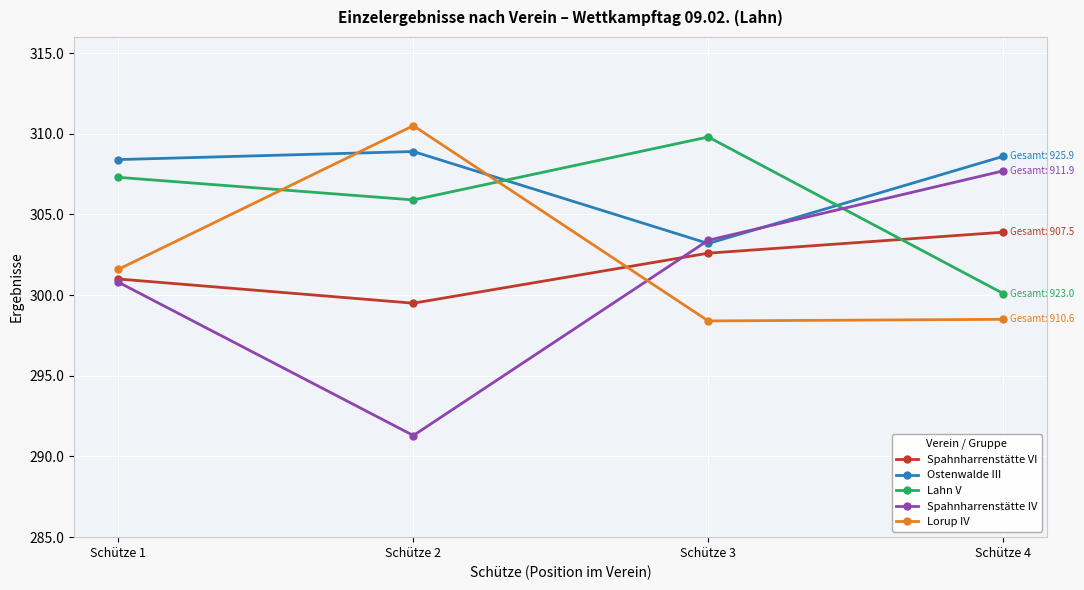

What is the difference between the highest and lowest values at Schütze 2?

19.2